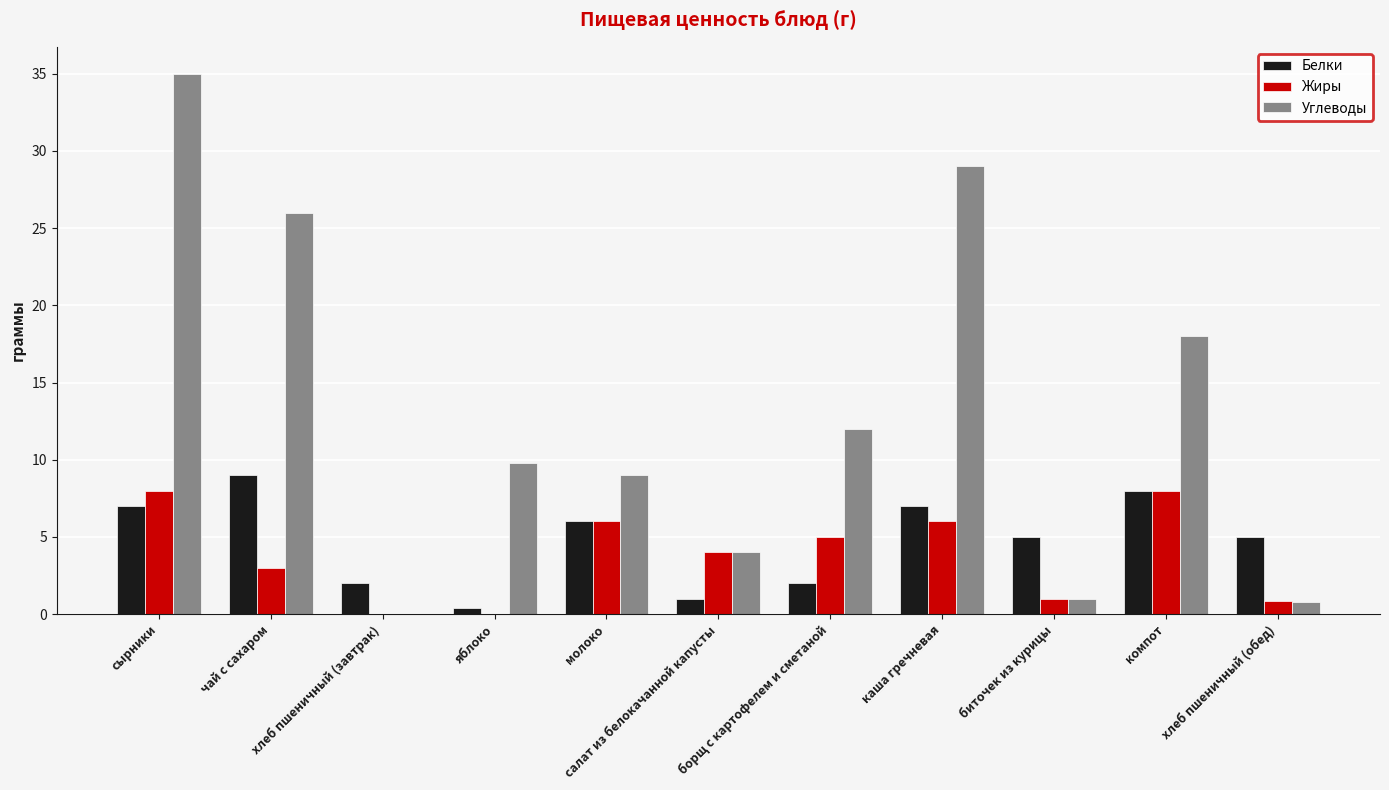

Which category has the highest value across all series?

сырники